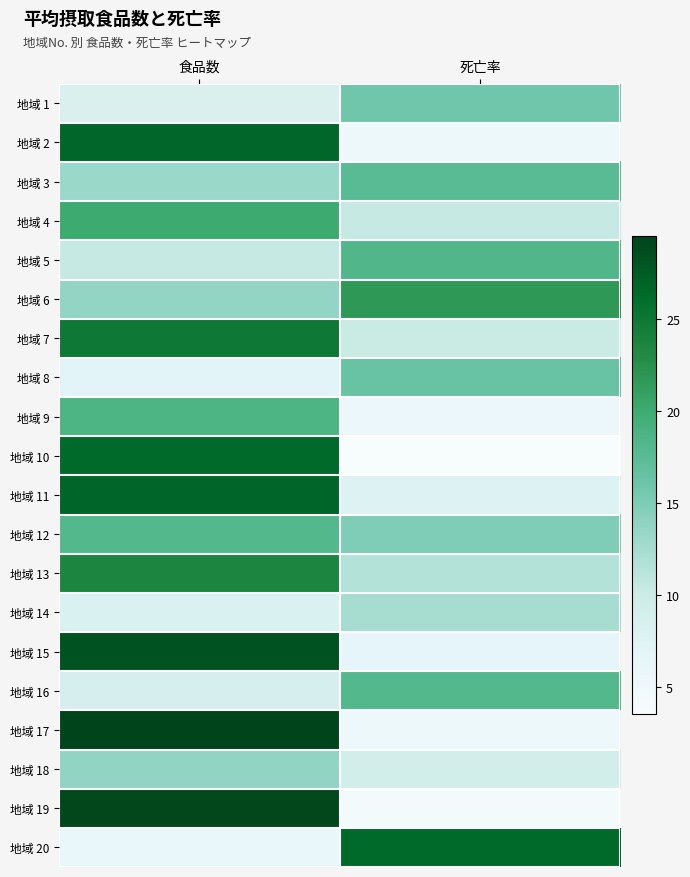

Reading right to left, what are all the values shown in this chart?

地域 1: 死亡率=15.8	食品数=8.3
地域 2: 死亡率=5.3	食品数=26.7
地域 3: 死亡率=17.6	食品数=13.2
地域 4: 死亡率=10.4	食品数=20.1
地域 5: 死亡率=18.3	食品数=10.4
地域 6: 死亡率=21.7	食品数=13.6
地域 7: 死亡率=10.2	食品数=24.9
地域 8: 死亡率=16.3	食品数=7.1
地域 9: 死亡率=5.6	食品数=18.7
地域 10: 死亡率=3.5	食品数=26.4
地域 11: 死亡率=7.7	食品数=26.8
地域 12: 死亡率=14.8	食品数=18.1
地域 13: 死亡率=11.6	食品数=23.6
地域 14: 死亡率=12.4	食品数=8.2
地域 15: 死亡率=6.5	食品数=28.3
地域 16: 死亡率=18.1	食品数=8.6
地域 17: 死亡率=5.3	食品数=29.5
地域 18: 死亡率=9.1	食品数=13.7
地域 19: 死亡率=4.2	食品数=29.1
地域 20: 死亡率=26.4	食品数=5.8